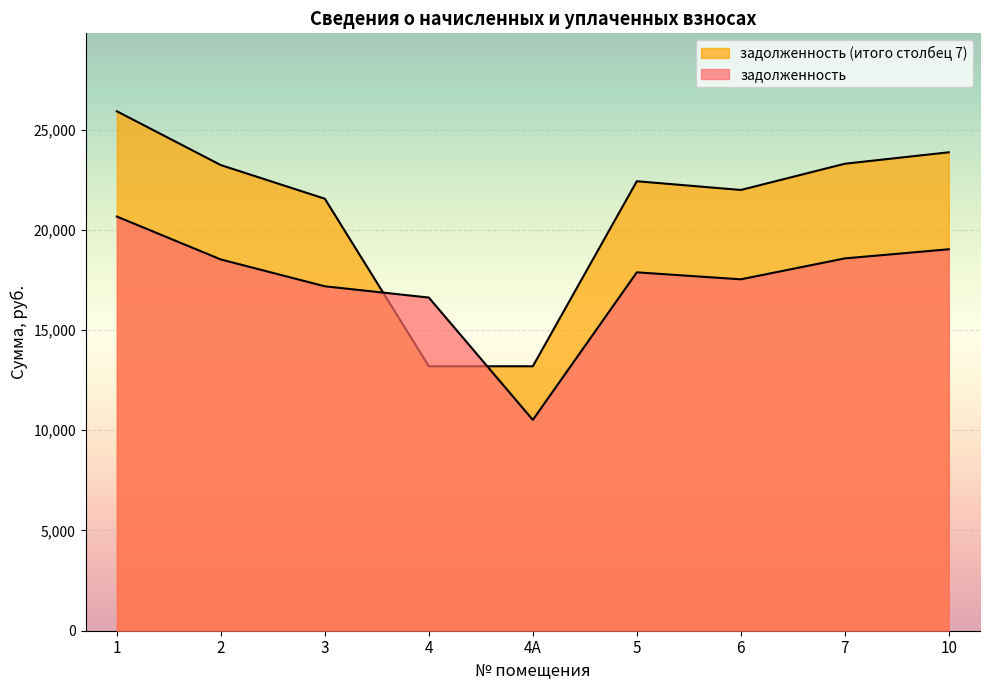

What is the label of the 4th point from the left?

4